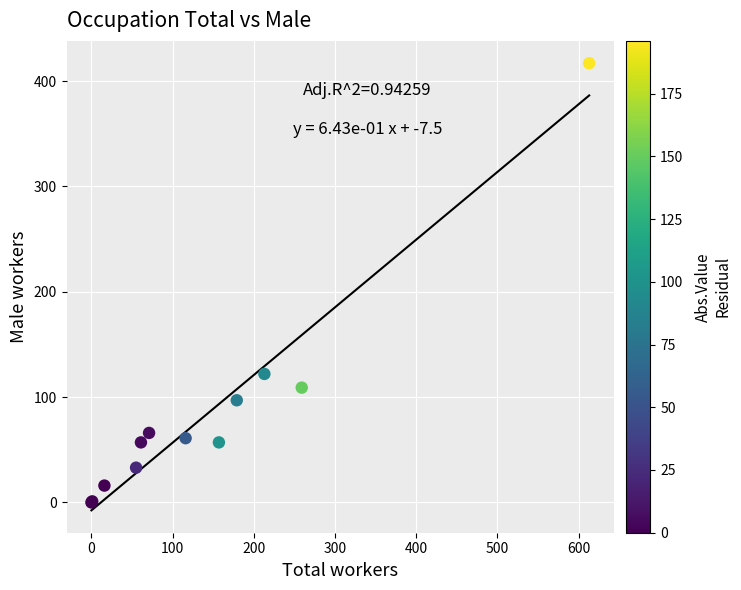

What Y value in the scatter plot is closest to 208?

122